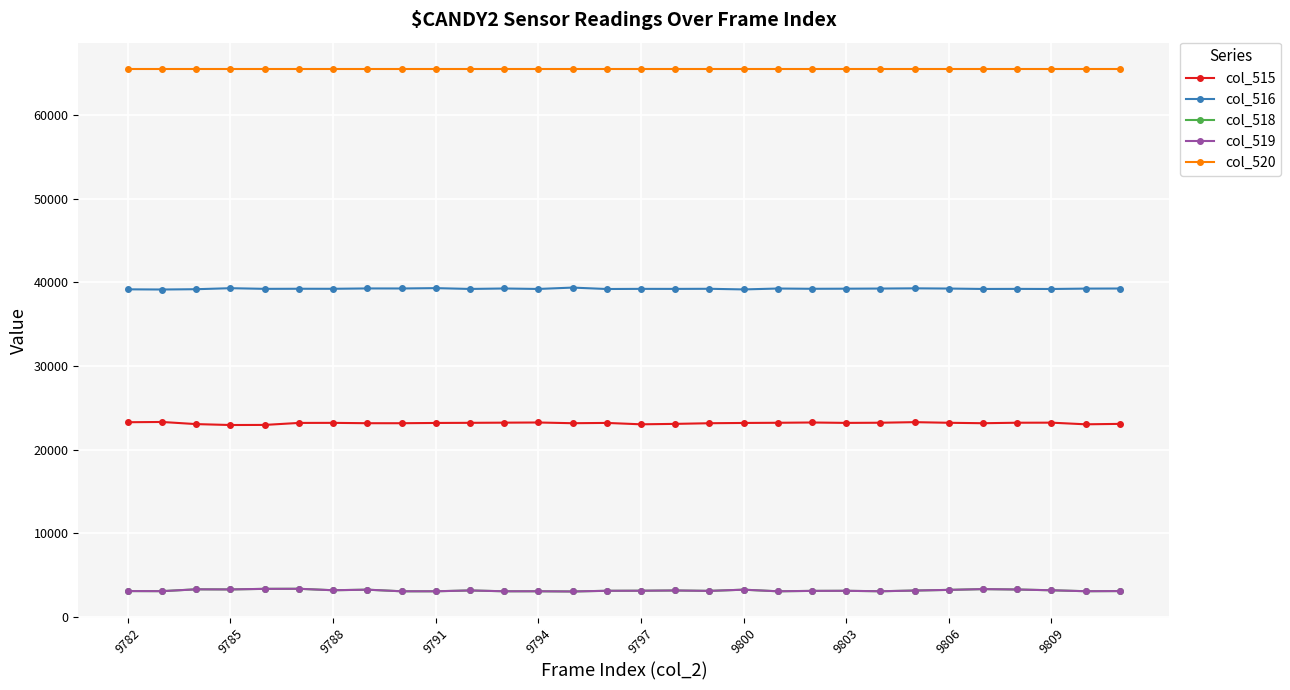

True or false: col_519 and col_520 intersect in this chart.

False